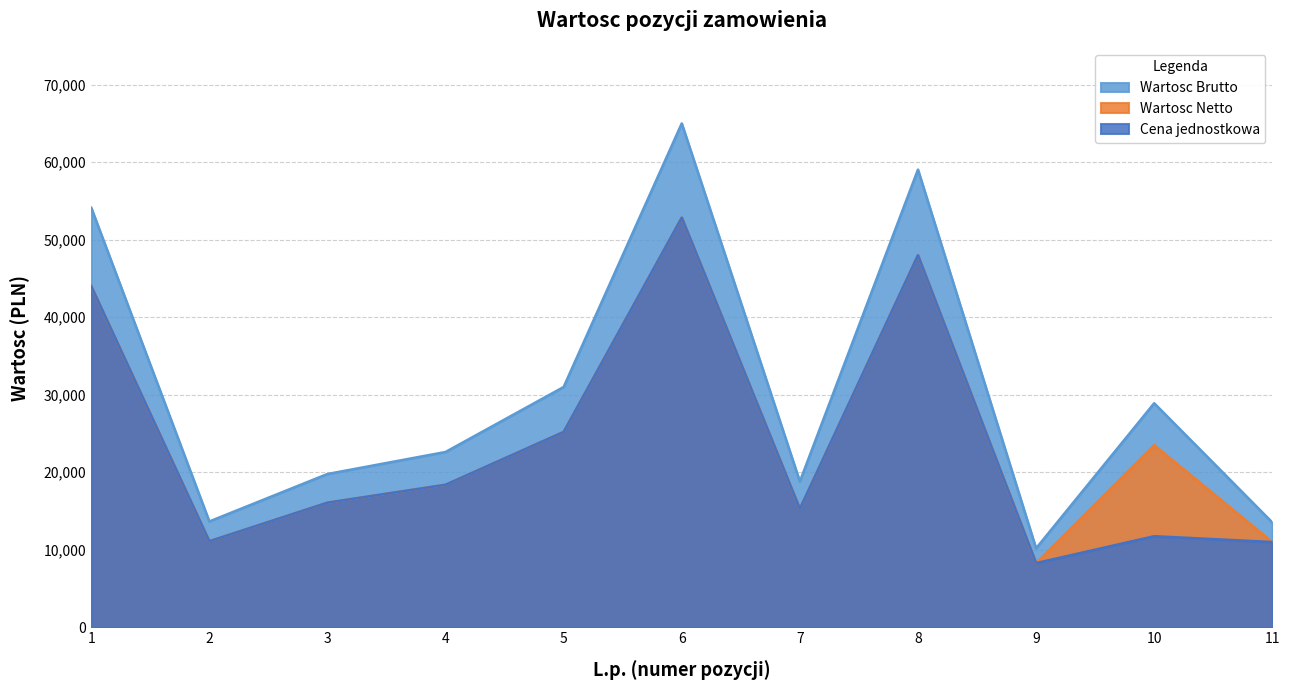

At how many categories does at least one series exceed 44840?

3